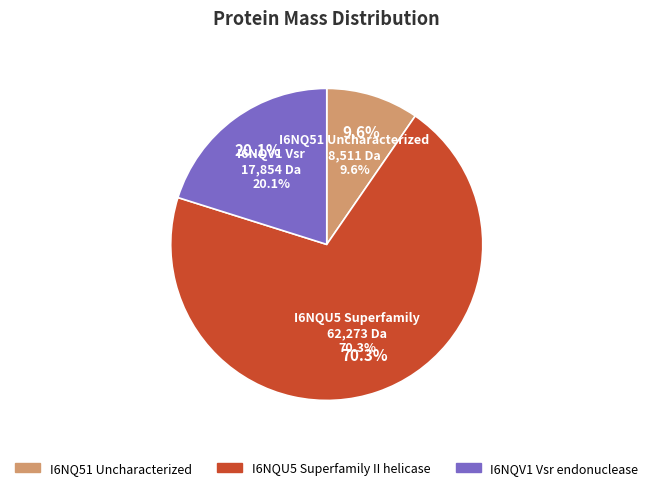

Which category has the smallest portion of the pie?

I6NQ51 Uncharacterized